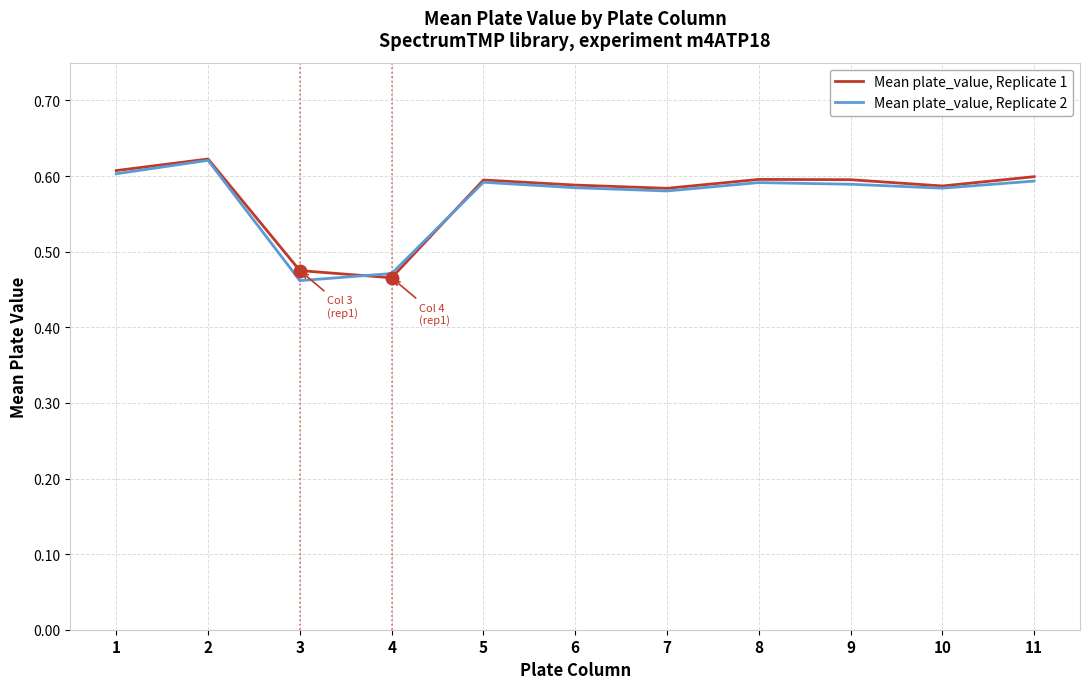

Does the chart have visible grid lines?

Yes